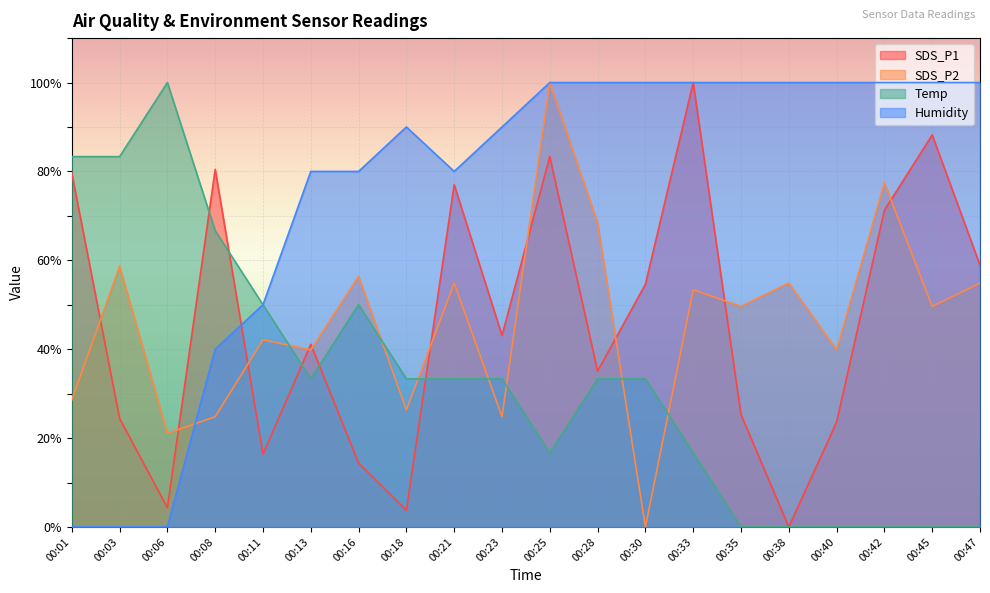

True or false: Humidity has a value of 100.0 at 00:42.

True